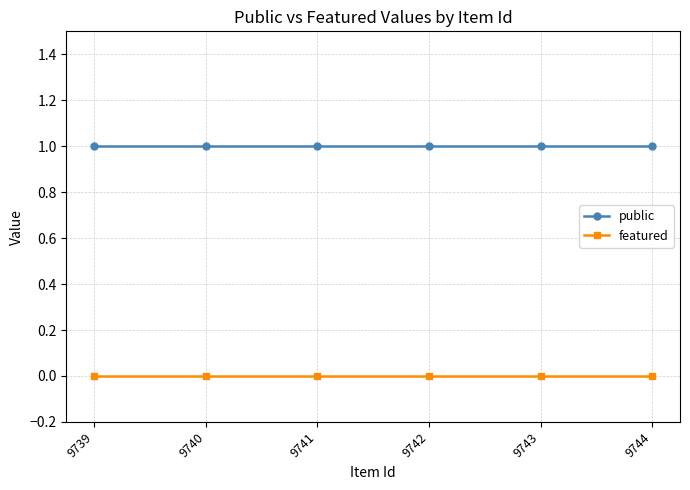

The value of featured at 9744 is 0. True or false?

True